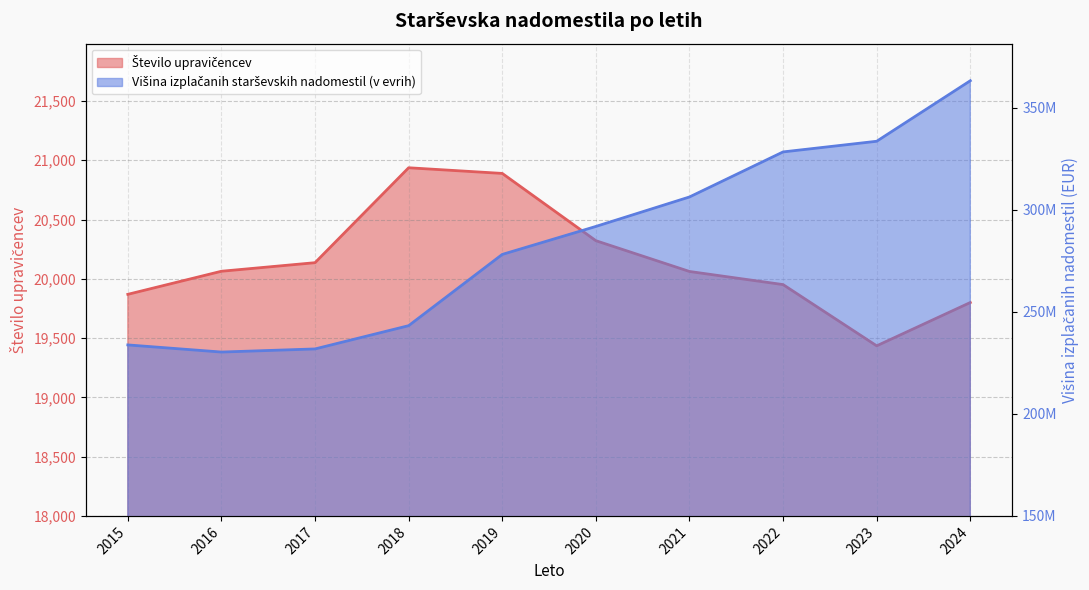

How many categories are shown in the chart?

10